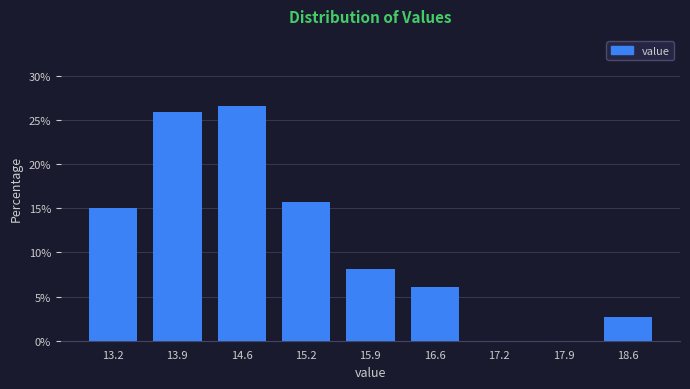

Reading left to right, transcribe this chart: for each bar, give the range it covers on the x-axis and its height. Neither the bar edges nor the heights are printed on the chart, so give them approximately, as read against the axes.

12.9 to 13.6: 15.0
13.6 to 14.2: 26.0
14.2 to 14.9: 26.5
14.9 to 15.6: 15.5
15.6 to 16.2: 8.0
16.2 to 16.9: 6.0
16.9 to 17.6: 0
17.6 to 18.2: 0
18.2 to 18.9: 2.5